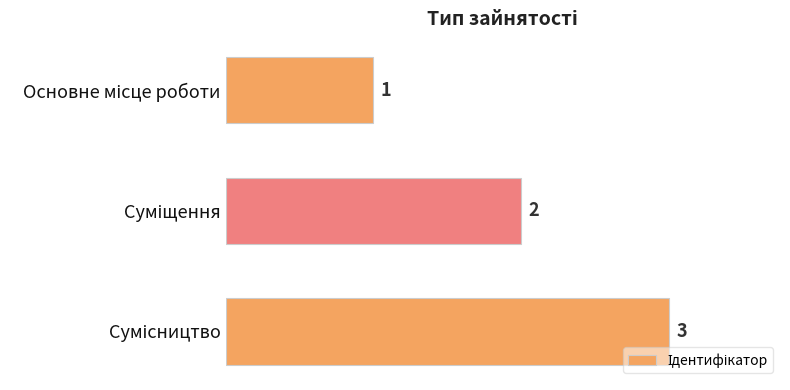

How many values are between 1 and 3?

3